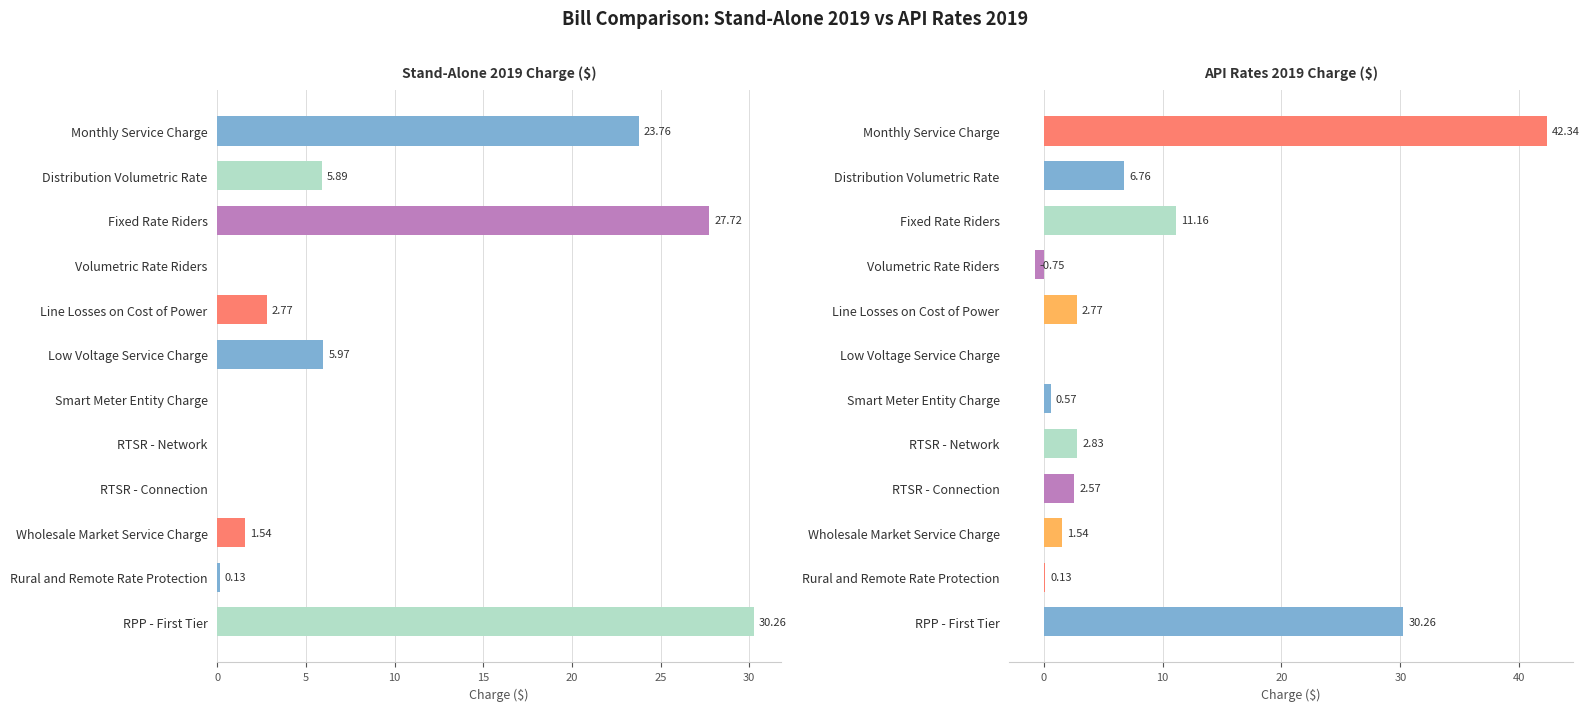

How many data points in API Rates 2019 Charge ($) are less than 2?

5